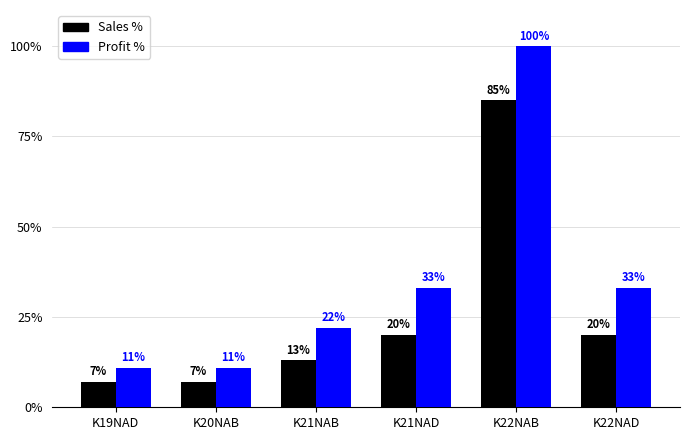

What is the label of the 1st bar from the left?

K19NAD